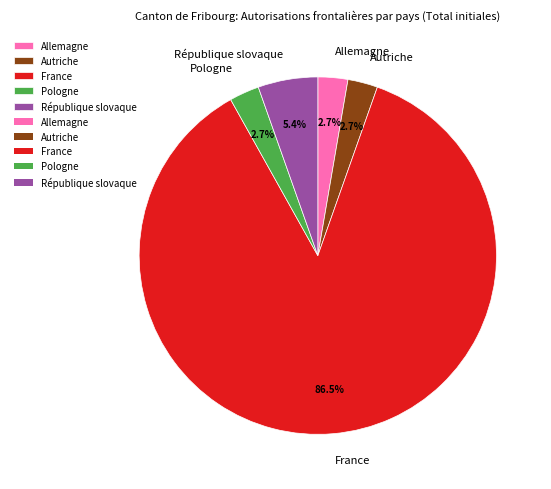

What is the total percentage of Pologne and Autriche?

5.4%